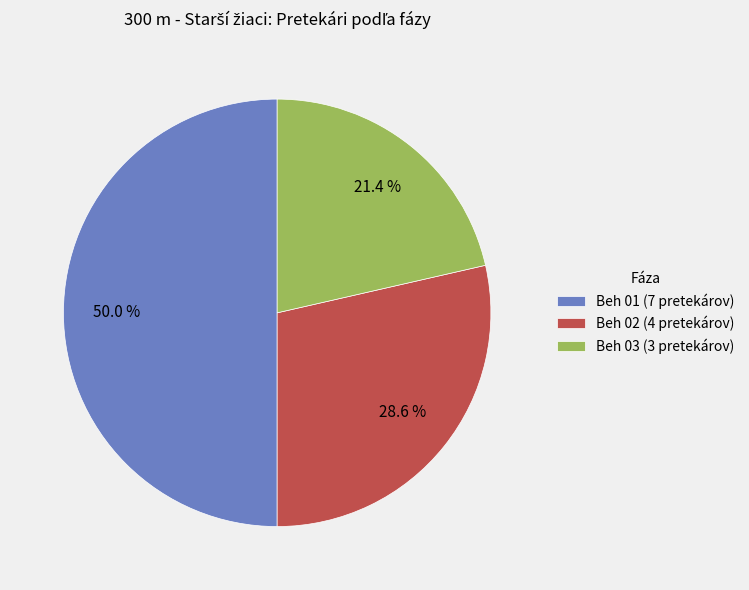

Which category has the smallest portion of the pie?

Beh 03 (3 pretekárov)